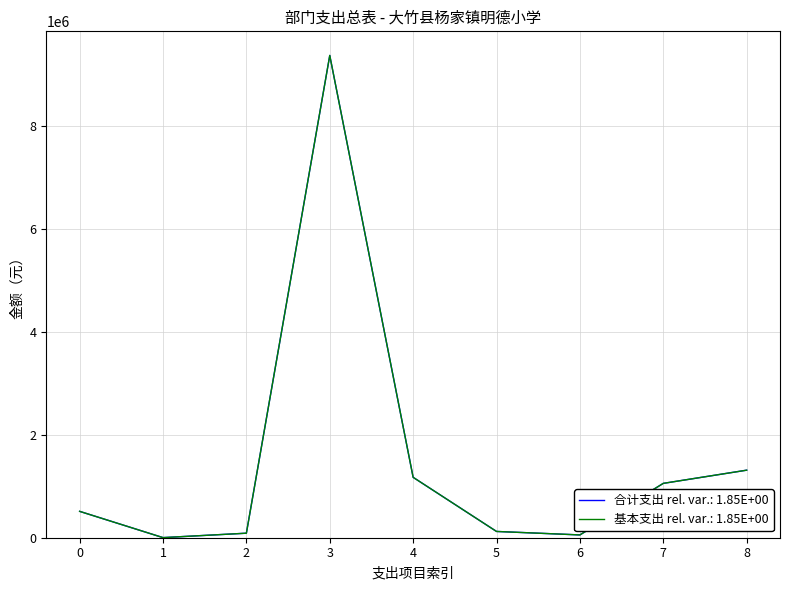

Does the chart display data point markers on the line(s)?

No